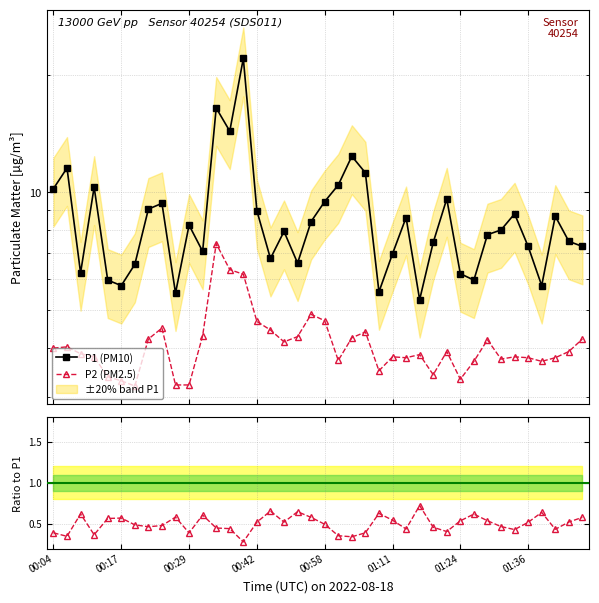

Reading left to right, transcribe all the data shown in this chart.

P1: 10.2	11.6	6.2	10.3	6.0	5.8	6.5	9.1	9.4	5.5	8.2	7.1	16.4	14.3	22.0	9.0	6.8	8.0	6.6	8.4	9.5	10.4	12.4	11.2	5.6	7.0	8.6	5.3	7.5	9.6	6.2	6.0	7.8	8.0	8.8	7.3	5.8	8.7	7.5	7.3
P2: 4.0	4.0	3.9	3.8	3.4	3.3	3.2	4.2	4.5	3.2	3.2	4.3	7.4	6.3	6.2	4.7	4.5	4.2	4.3	4.9	4.7	3.7	4.2	4.4	3.5	3.8	3.8	3.9	3.4	3.9	3.3	3.7	4.2	3.8	3.8	3.8	3.7	3.8	3.9	4.2